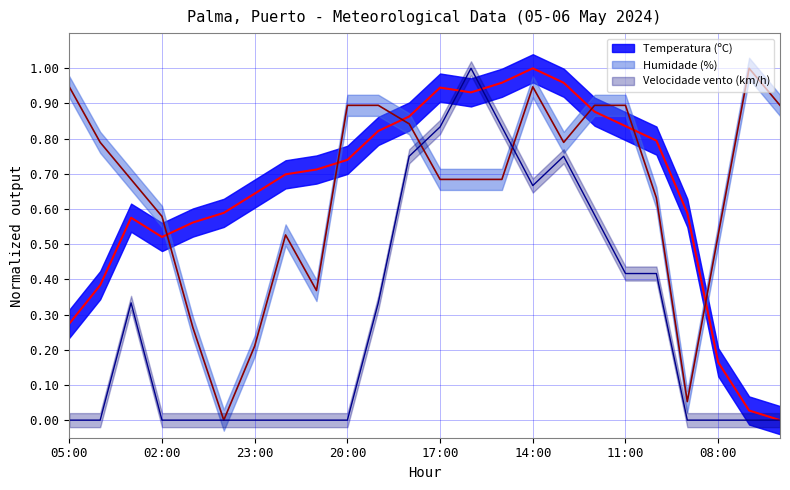

Is the value of Humidade (%) at 01:00 greater than the value of Temperatura (ºC) at 09:00?

No